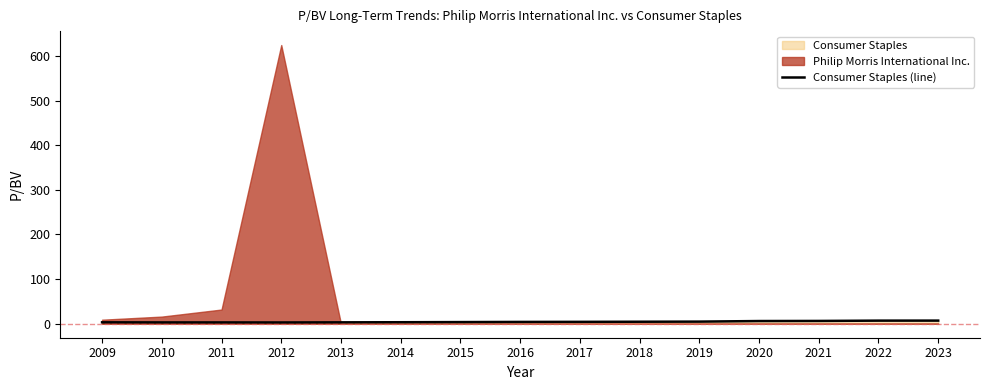

True or false: the data shows 2.9 at 2012.

True